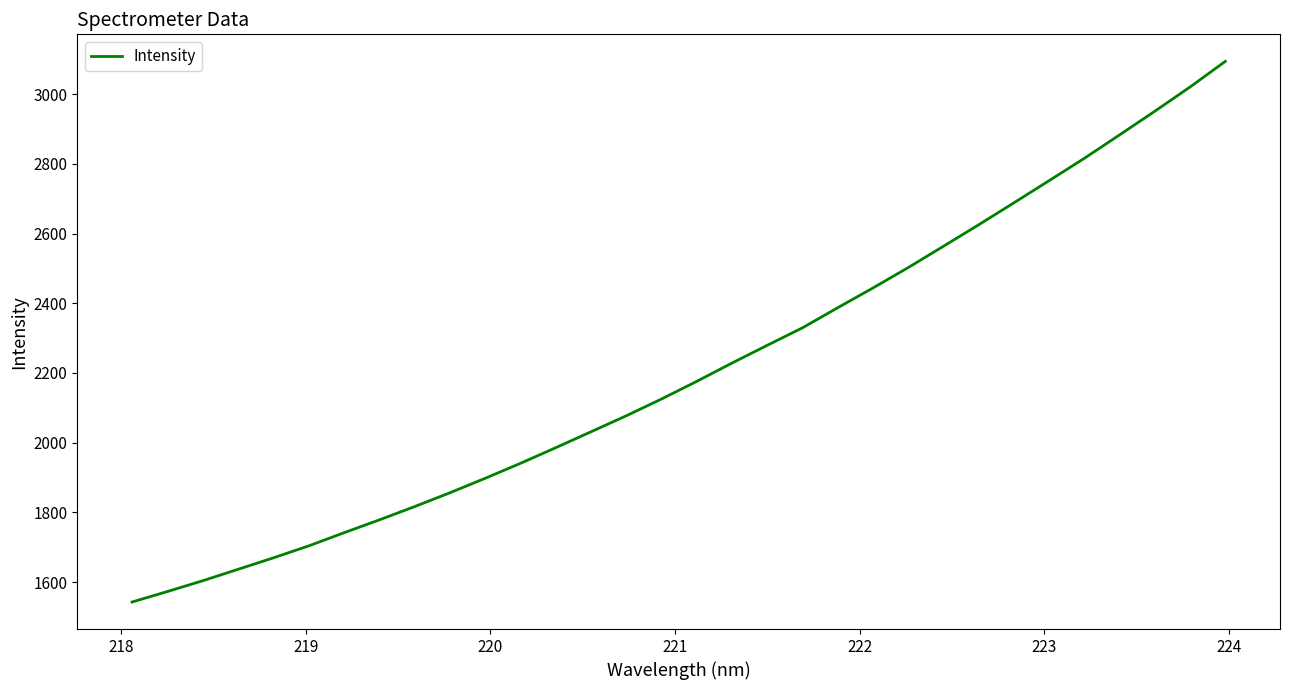

How many categories are shown in the chart?

32